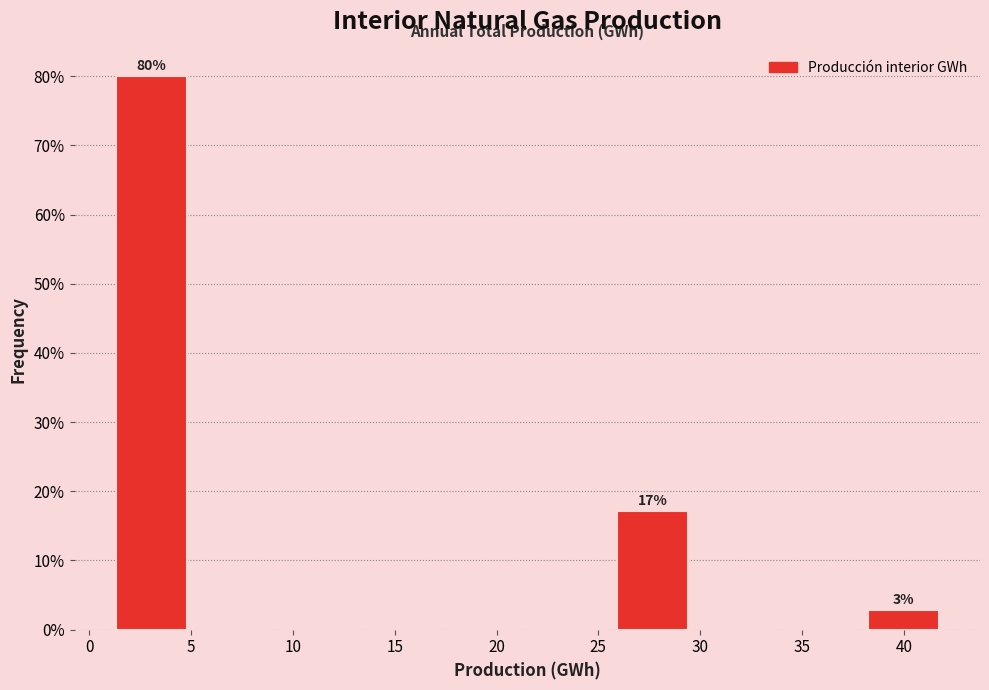

Over which range of the x-axis is the bar tallest?

1.0 to 5.0